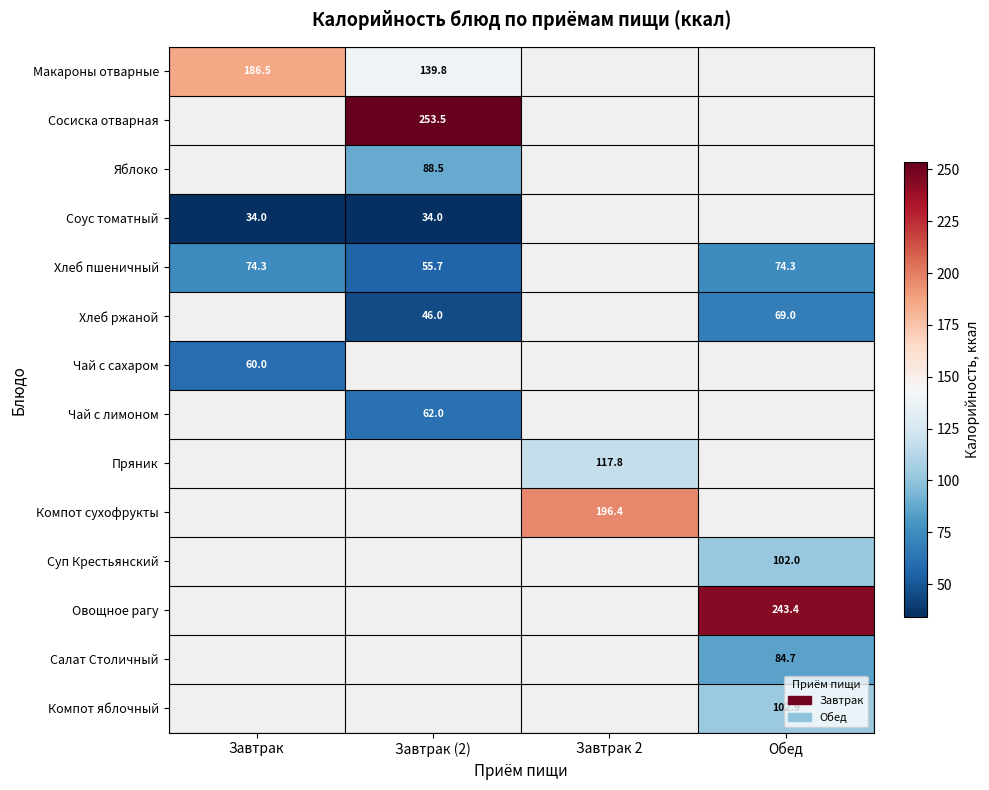

True or false: Хлеб ржаной has a value of 29.5 at Завтрак (2).

False